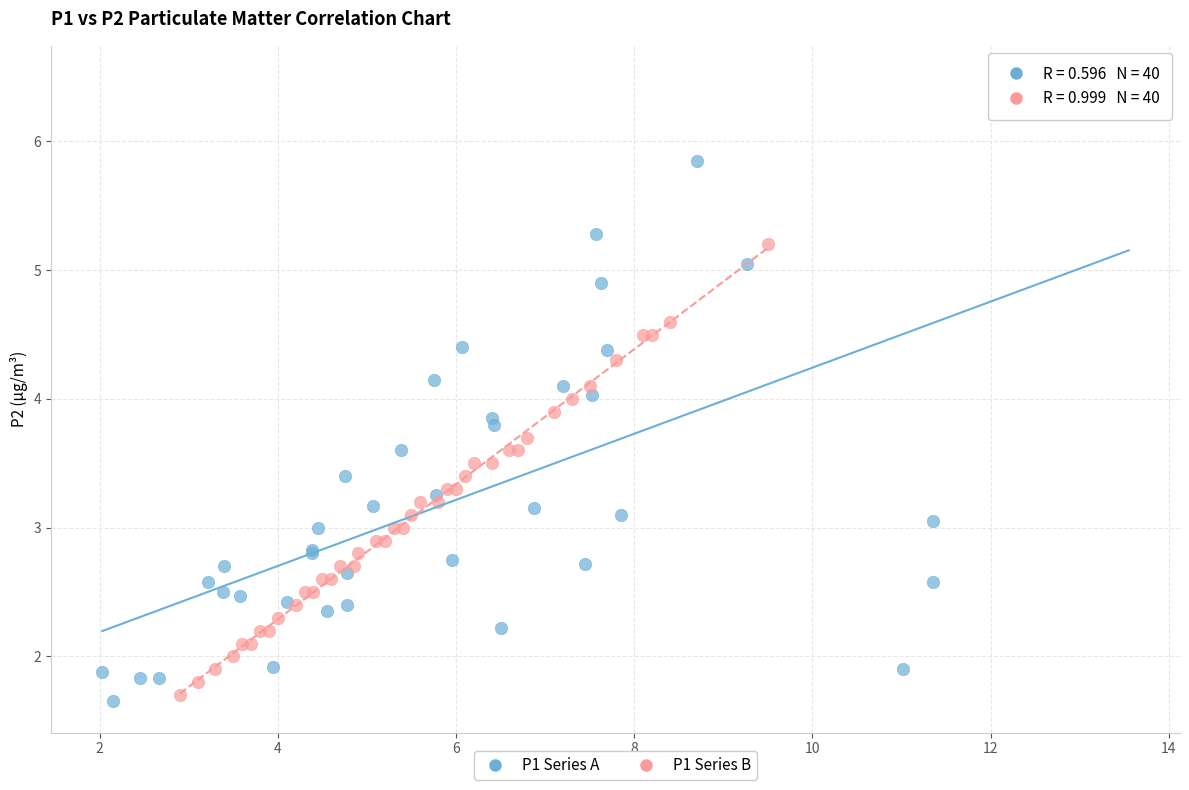

Which series contains the highest Y value?

P1 Series A